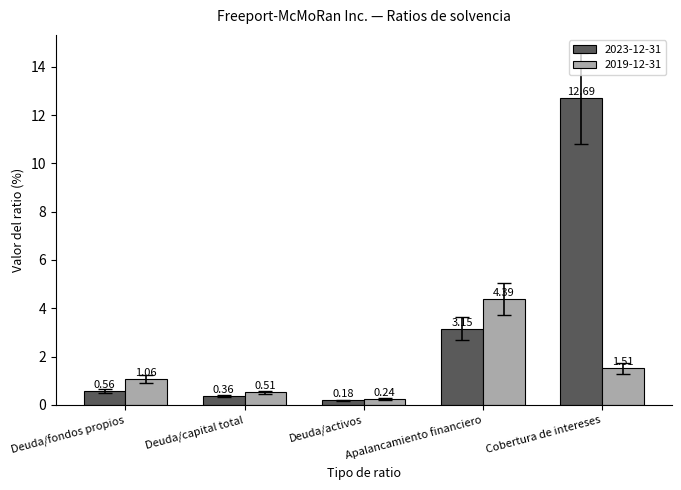

What is the difference between the maximum and minimum values in the 2023-12-31 series?

12.5